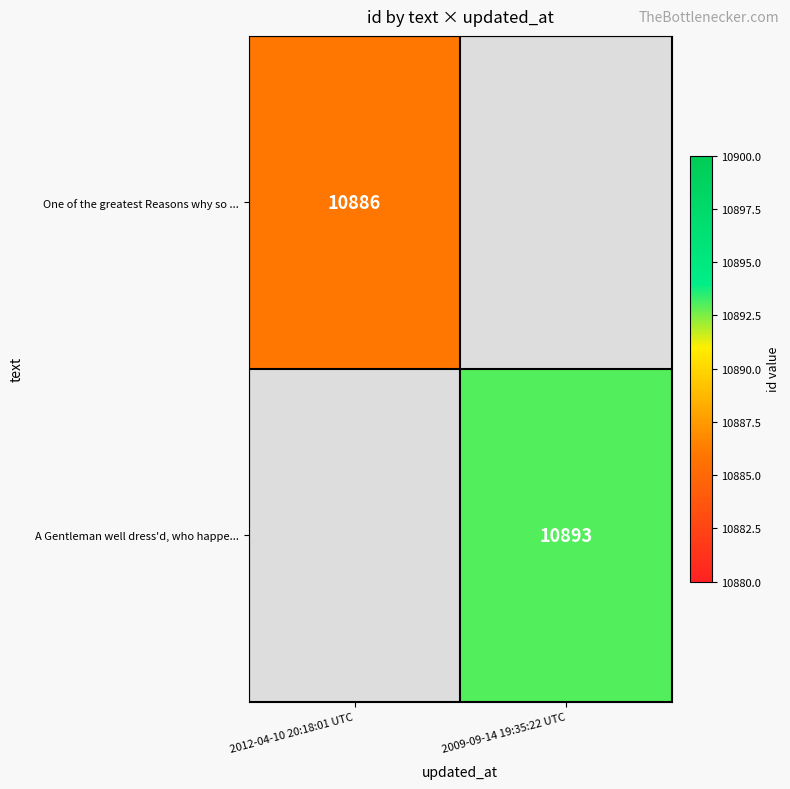

The value of One of the greatest Reasons why so ... at 2012-04-10 20:18:01 UTC is 10886. True or false?

True